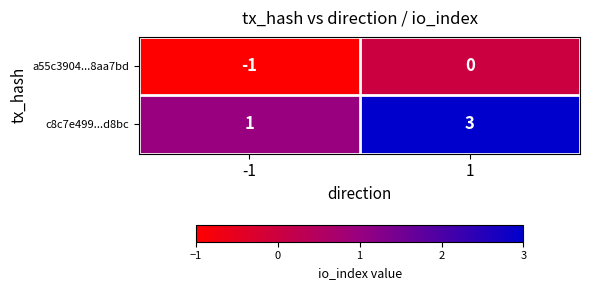

Which series has the largest total across all categories?

c8c7e499...d8bc